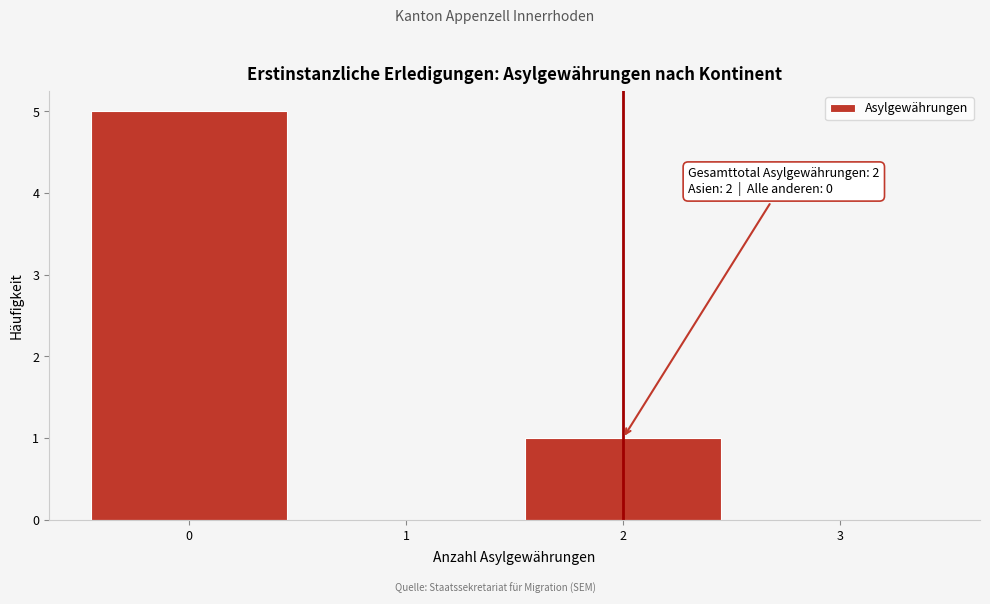

Which range on the x-axis has the tallest bar?

-0.5 to 0.5